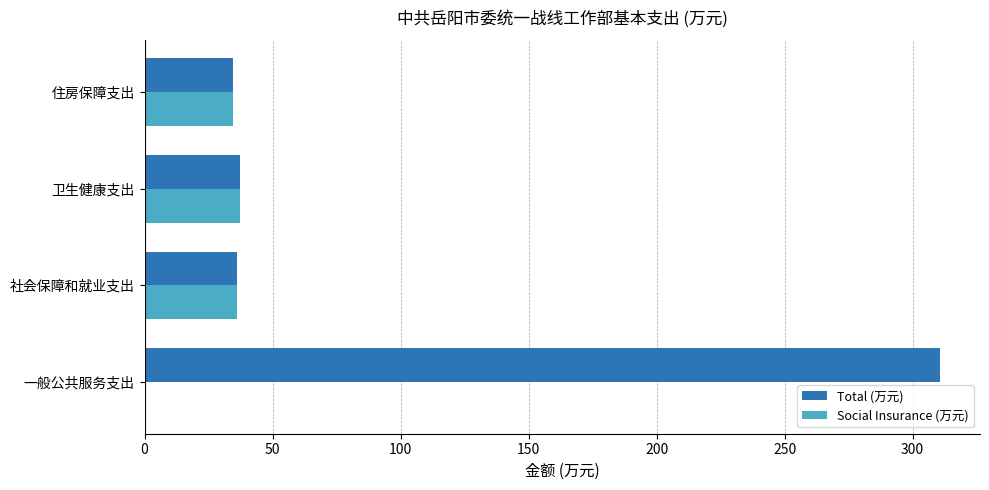

What are all the series names shown in the legend?

Total (万元), Social Insurance (万元)